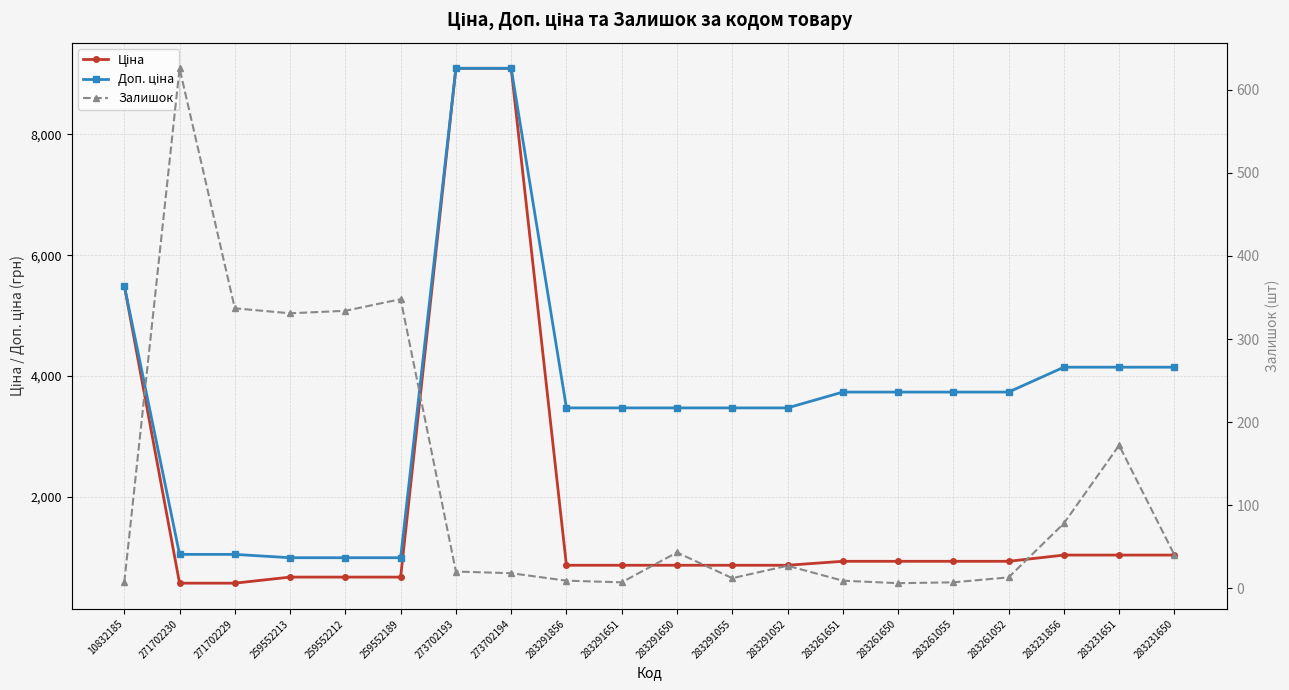

Rank the series at 259552213 from lowest to highest value.

Залишок, Ціна, Доп. ціна